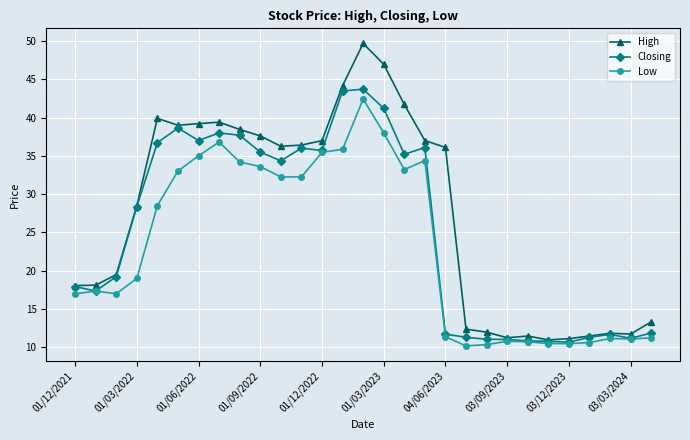

Rank the series by their average value, from lowest to highest.

Low, Closing, High